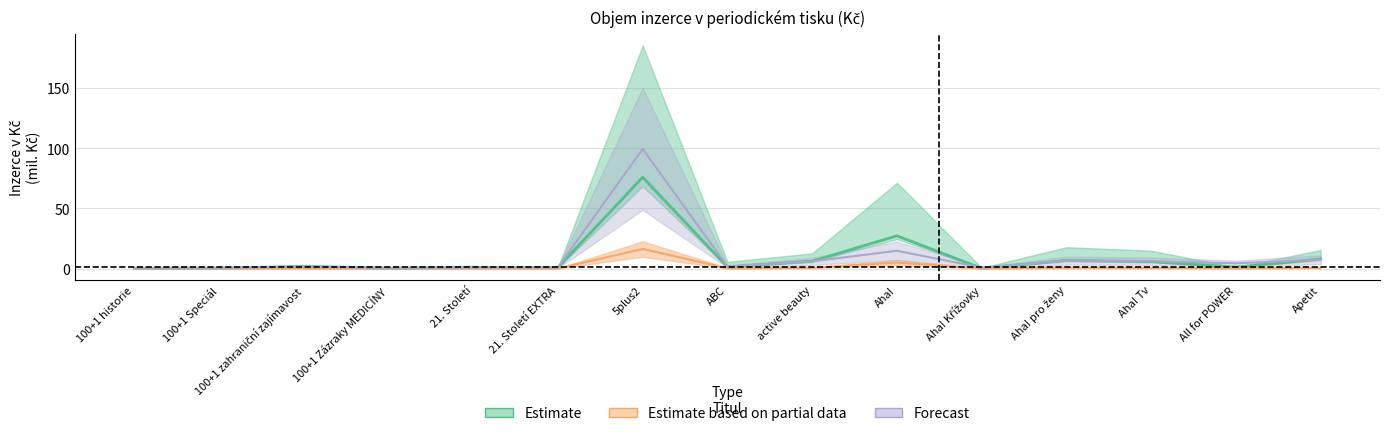

What is the total value across all series at 100+1 zahraniční zajímavost?

3.5